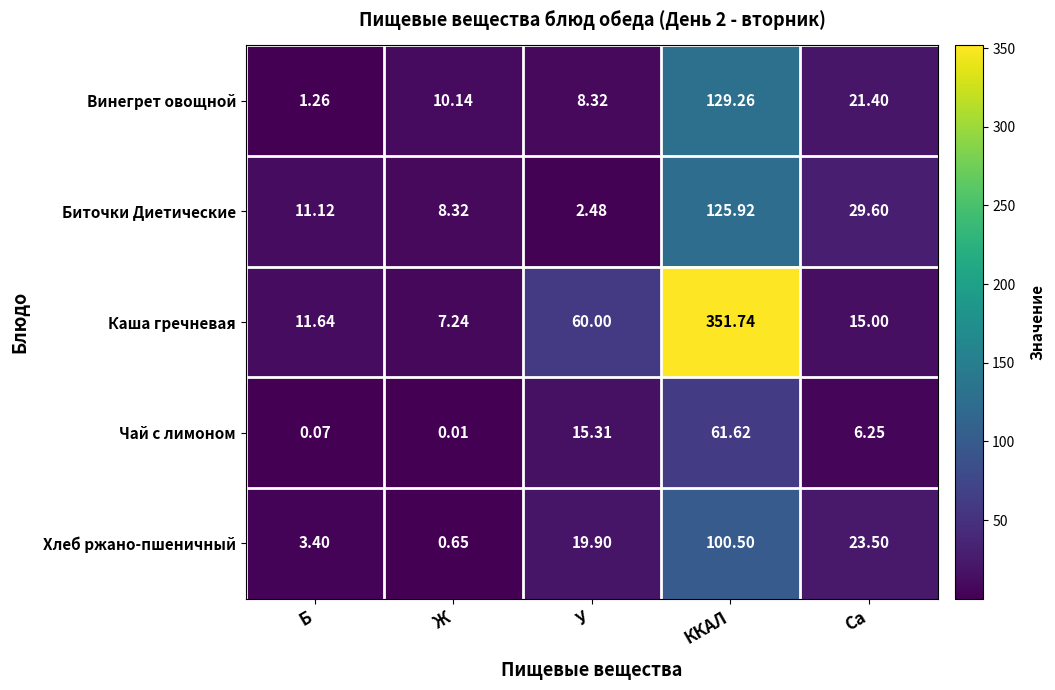

Rank the series by their maximum value, from lowest to highest.

Чай с лимоном, Хлеб ржано-пшеничный, Биточки Диетические, Винегрет овощной, Каша гречневая